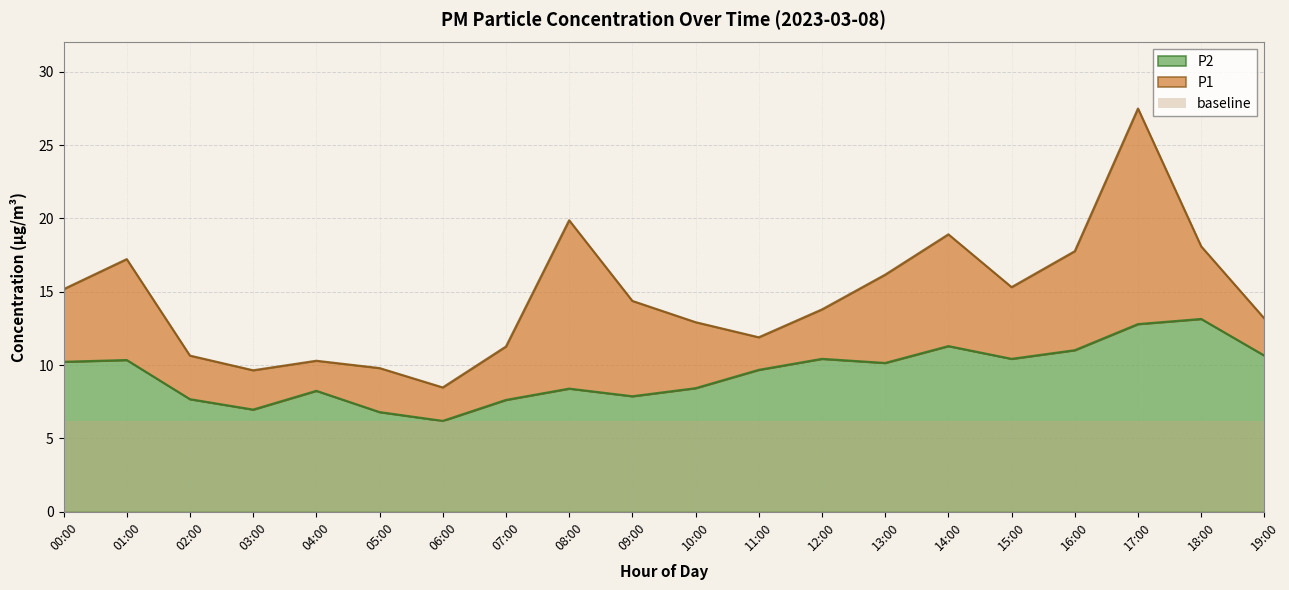

List the series in order of their overall mean, highest first.

P1, P2